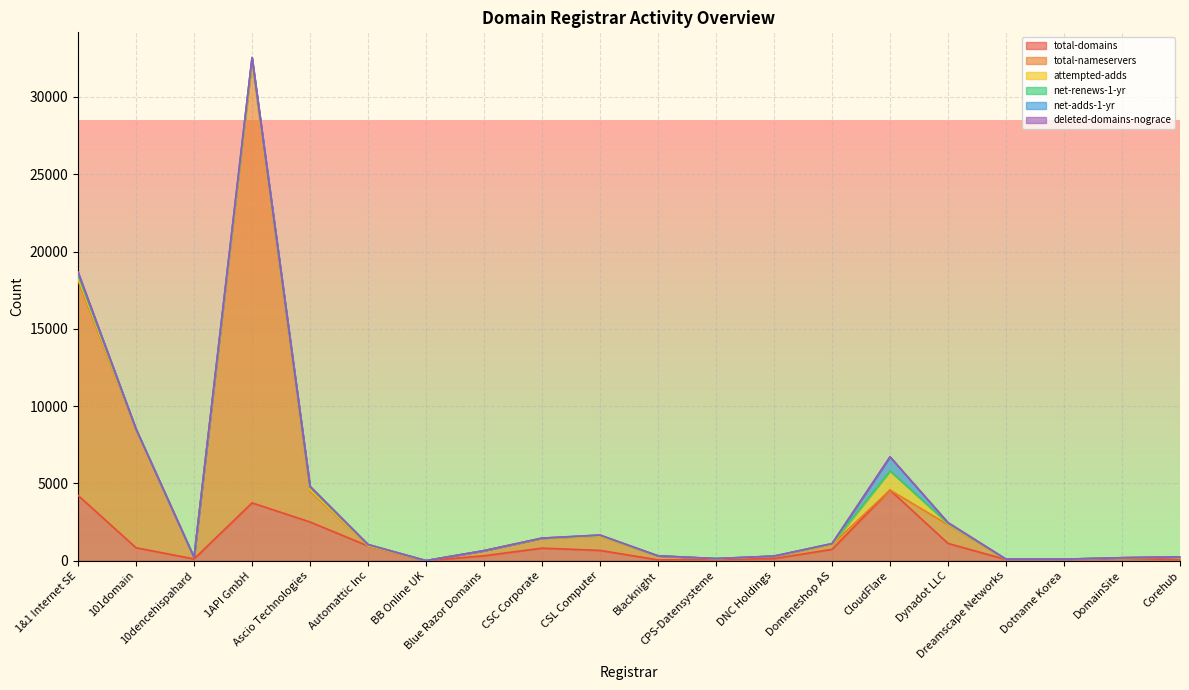

In net-renews-1-yr, how many points are higher than both neighbors (excluding endpoints)?

5